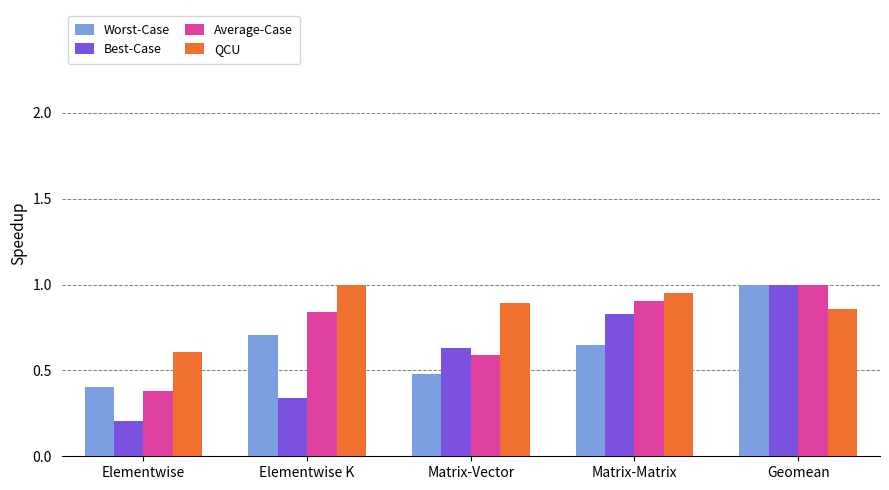

How many bars are there in total?

20